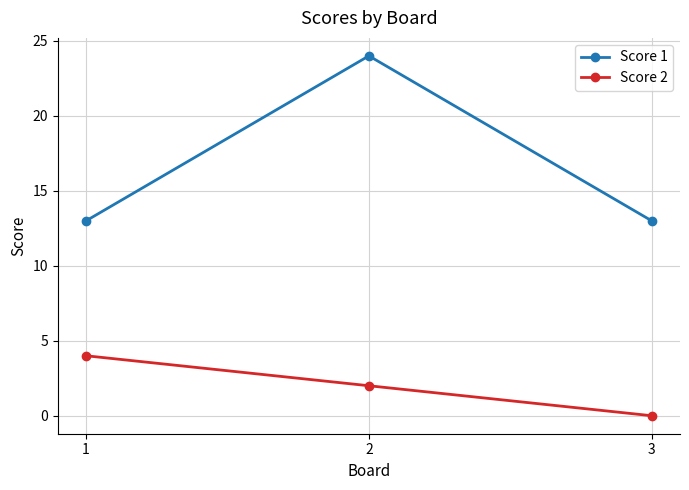

List the labels in order of Score 2 value, smallest first.

3, 2, 1